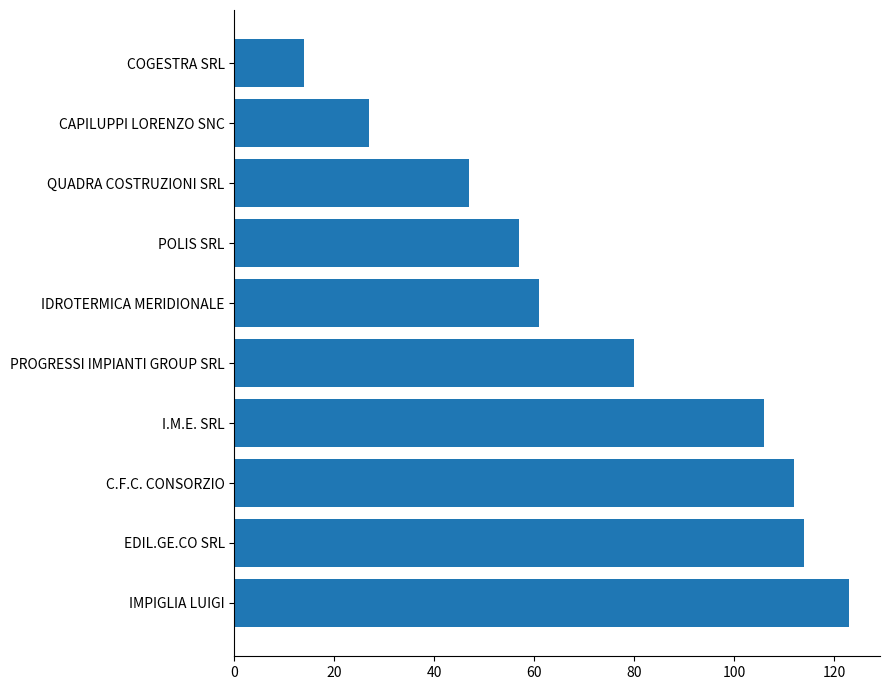

Between IDROTERMICA MERIDIONALE and EDIL.GE.CO SRL, which is larger?

EDIL.GE.CO SRL